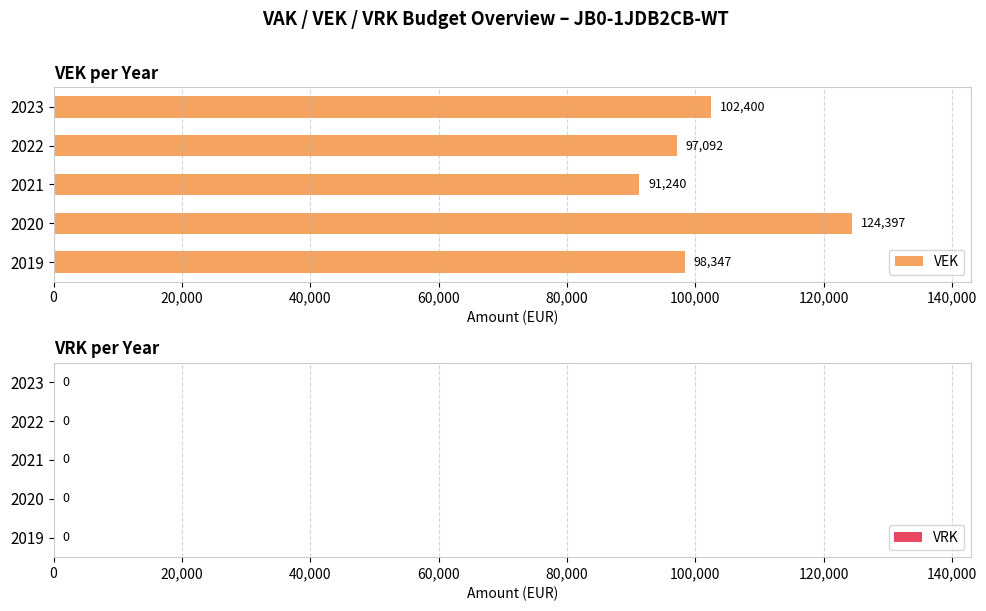

The value at 2019 is 98347.0. True or false?

True